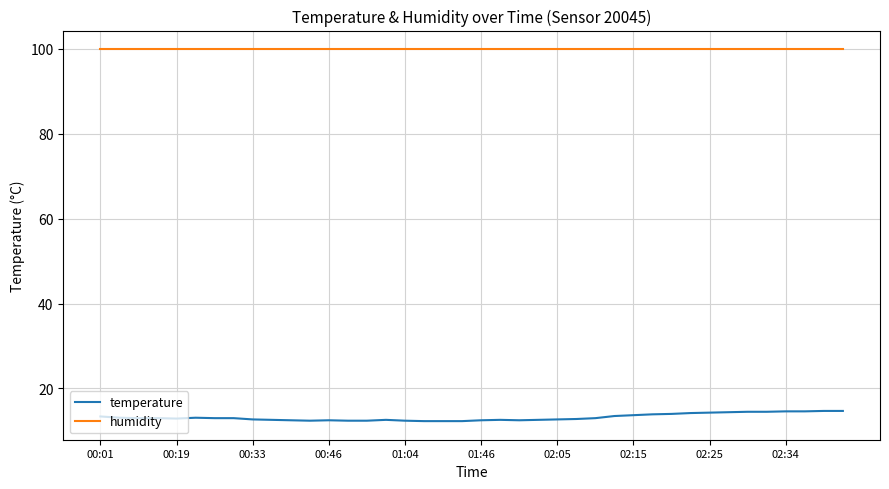

What is the highest value of the humidity series?

99.9